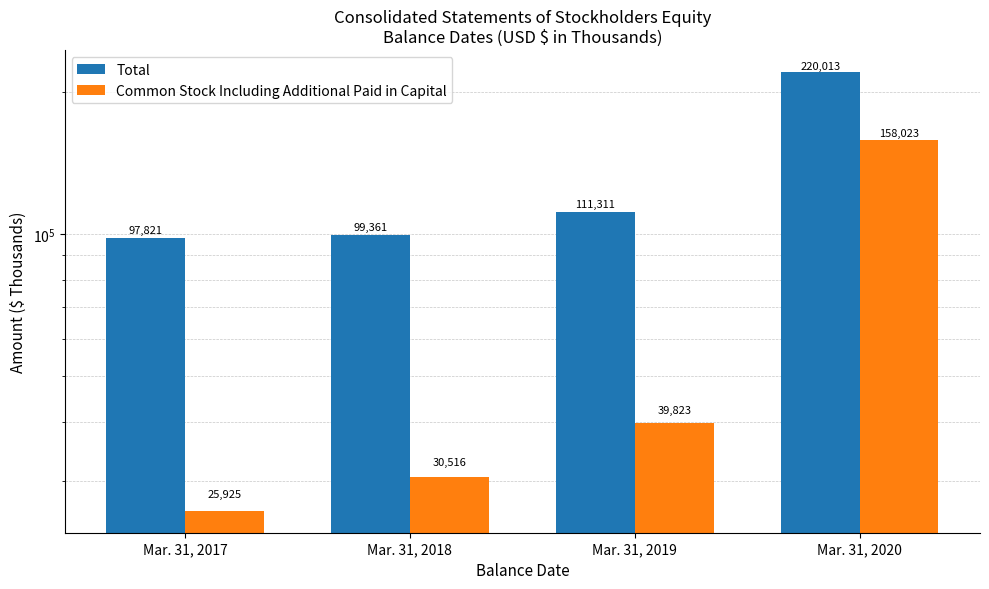

The Common Stock Including Additional Paid in Capital series shows 30516 at Mar. 31, 2018. True or false?

True